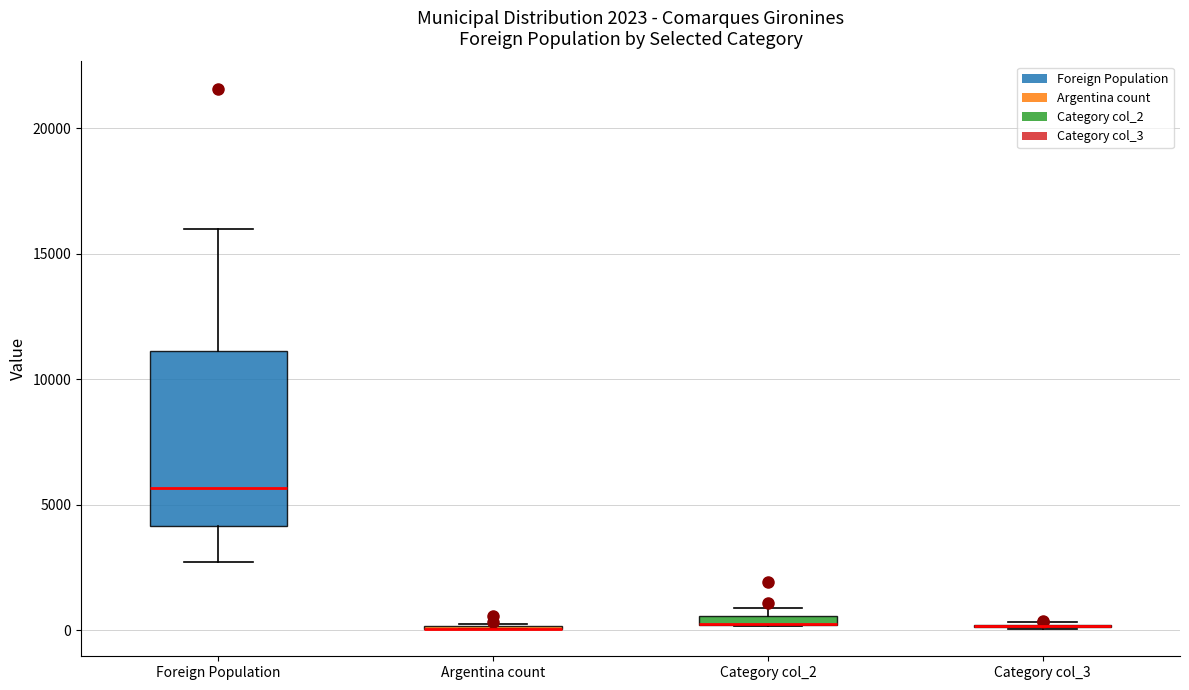

Comparing the boxes themselves (not the whiskers), which one is the tallest?

Foreign Population